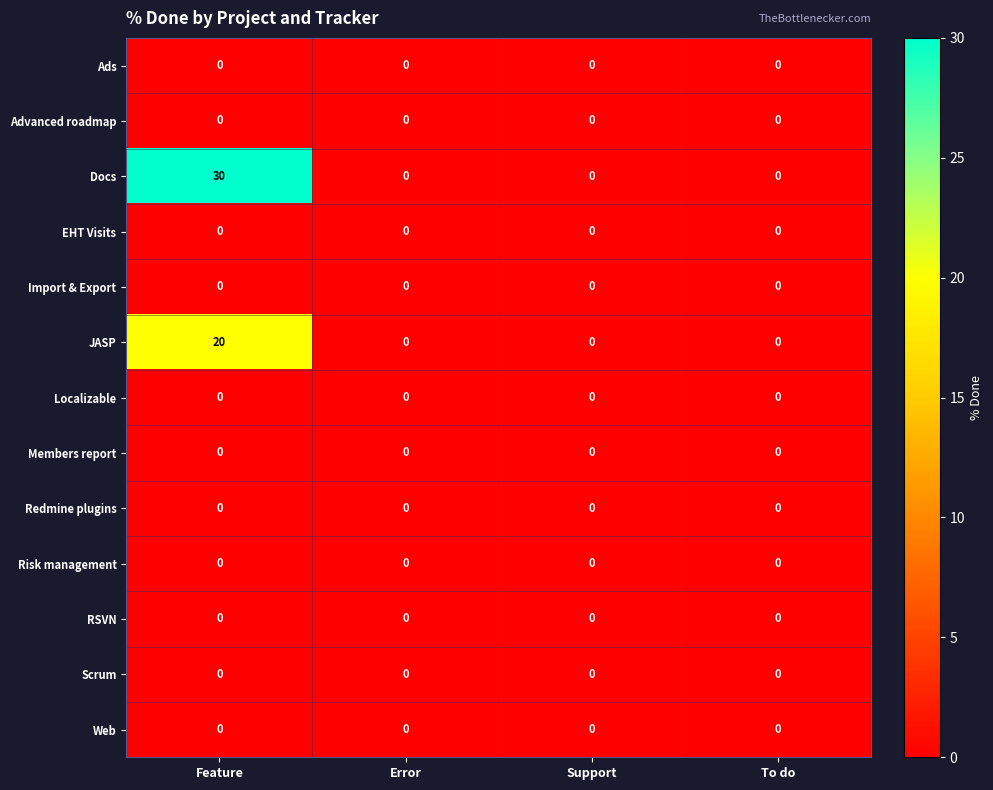

The value of Advanced roadmap at Support is 0. True or false?

True